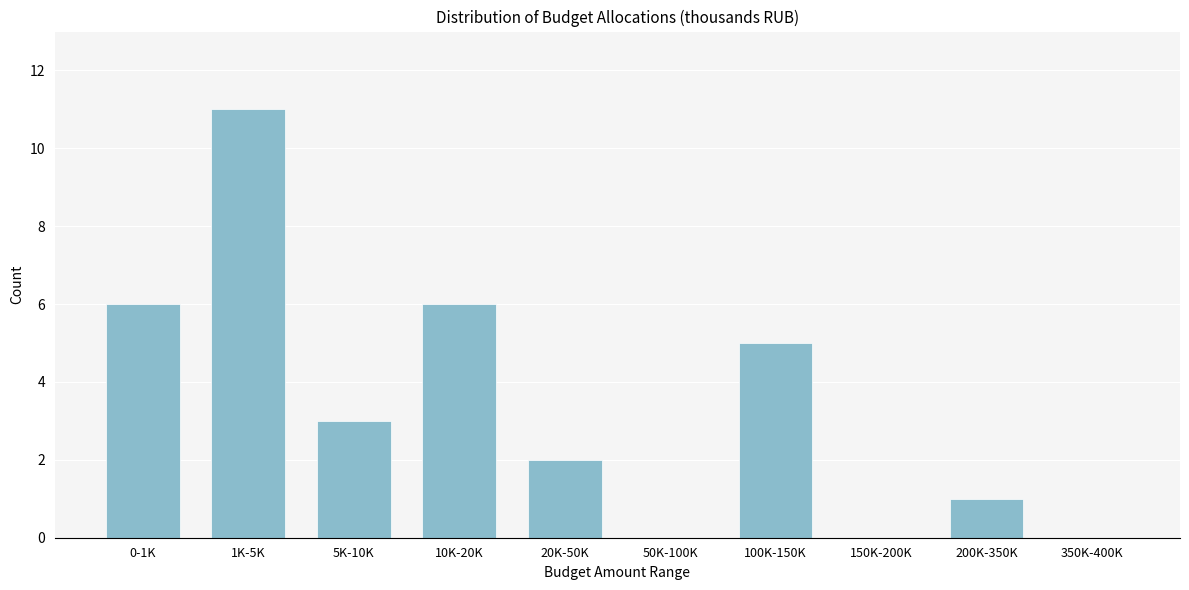

Reading right to left, transcribe all the data shown in this chart.

350K-400K=0	200K-350K=1	150K-200K=0	100K-150K=5	50K-100K=0	20K-50K=2	10K-20K=6	5K-10K=3	1K-5K=11	0-1K=6